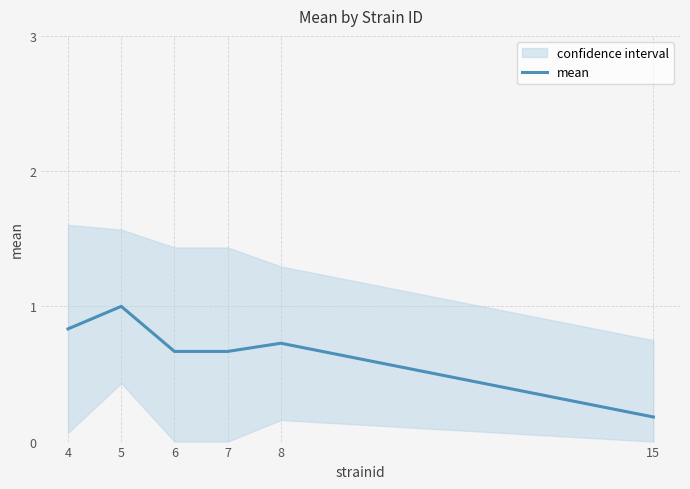

Rank the categories by value from highest to lowest.

5, 4, 8, 6, 7, 15